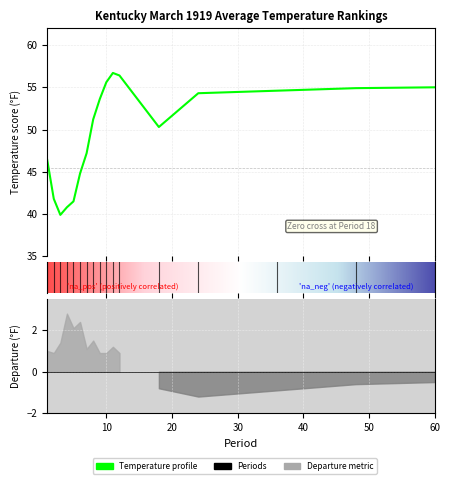

How many values in Departure are above zero?

12